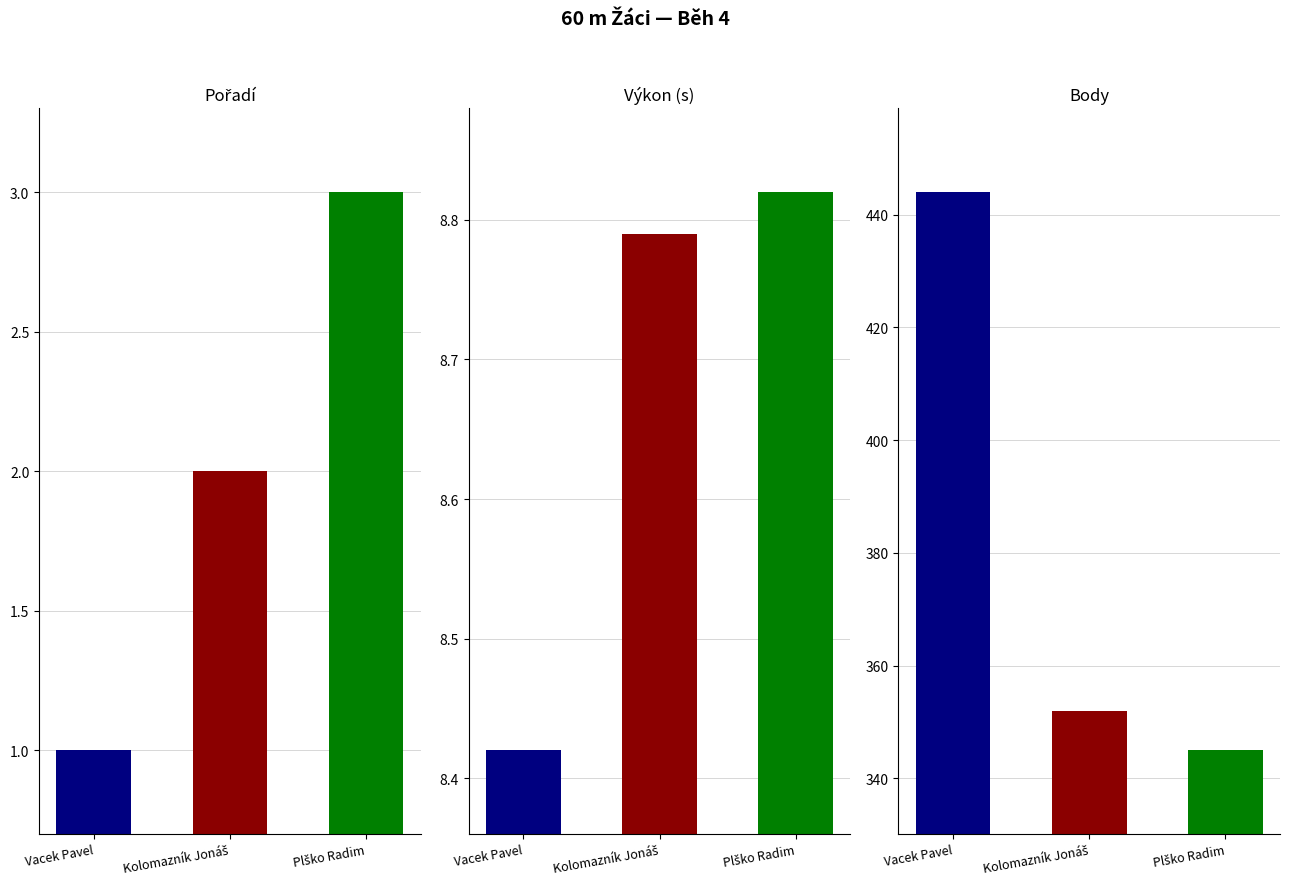

At Vacek Pavel, list the series in order from largest to smallest.

Body, Výkon, Pořadí